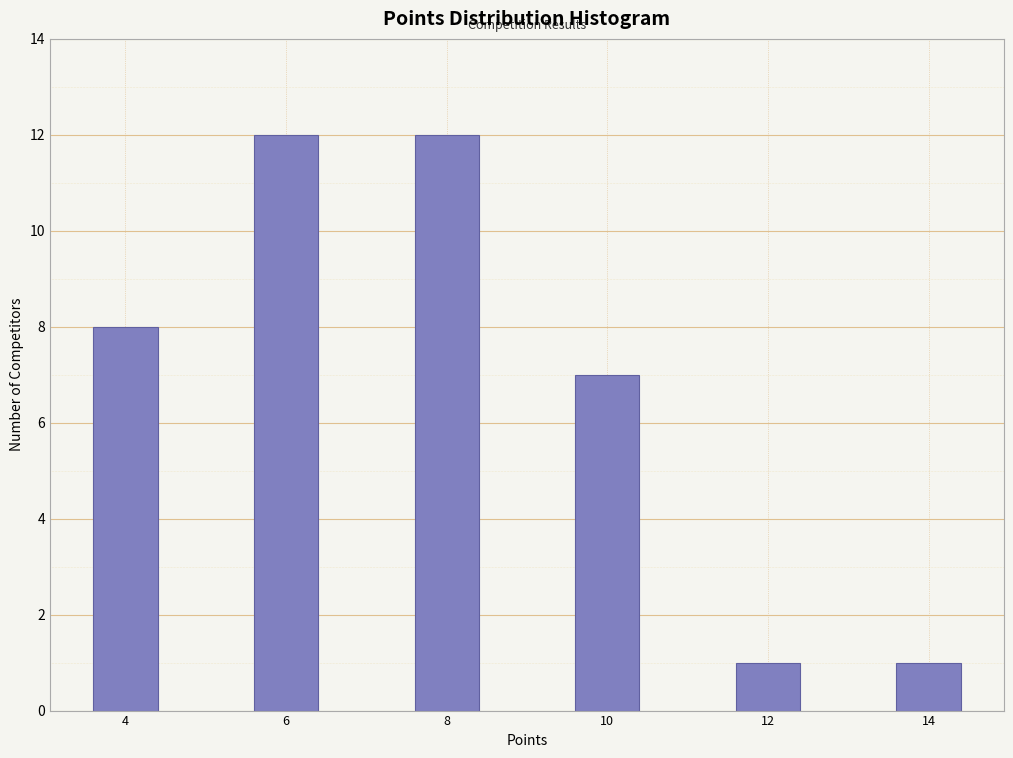

Reading right to left, extract all data points from this chart.

1	1	7	12	12	8